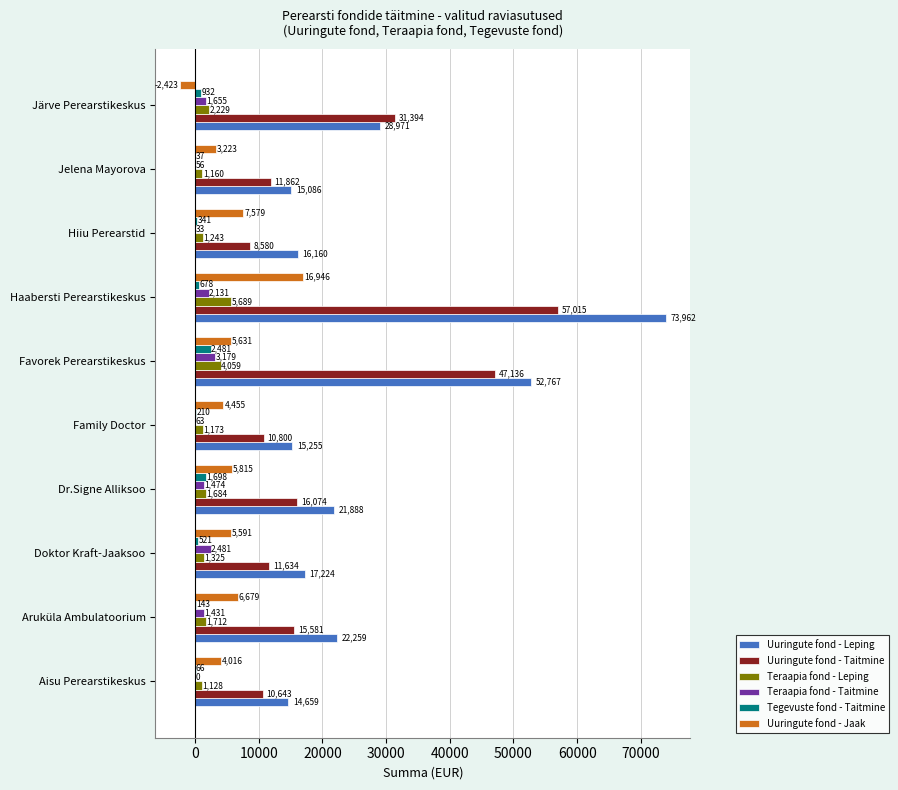

Is it true that Uuringute fond - Jaak equals 4454.9 at Family Doctor?

True